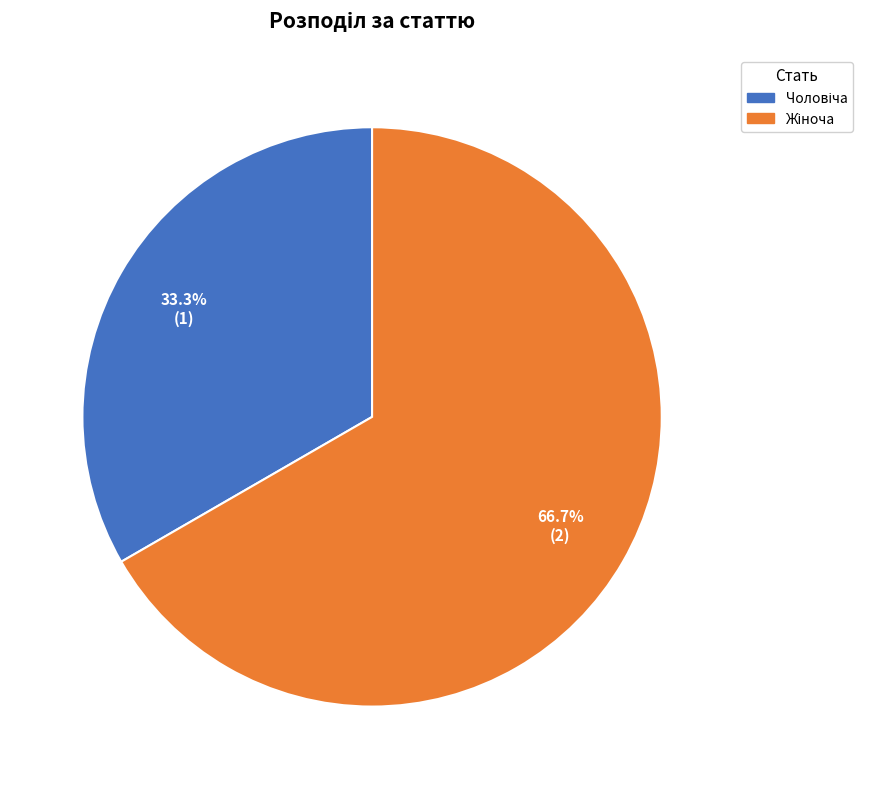

Does any single category account for the majority?

Yes